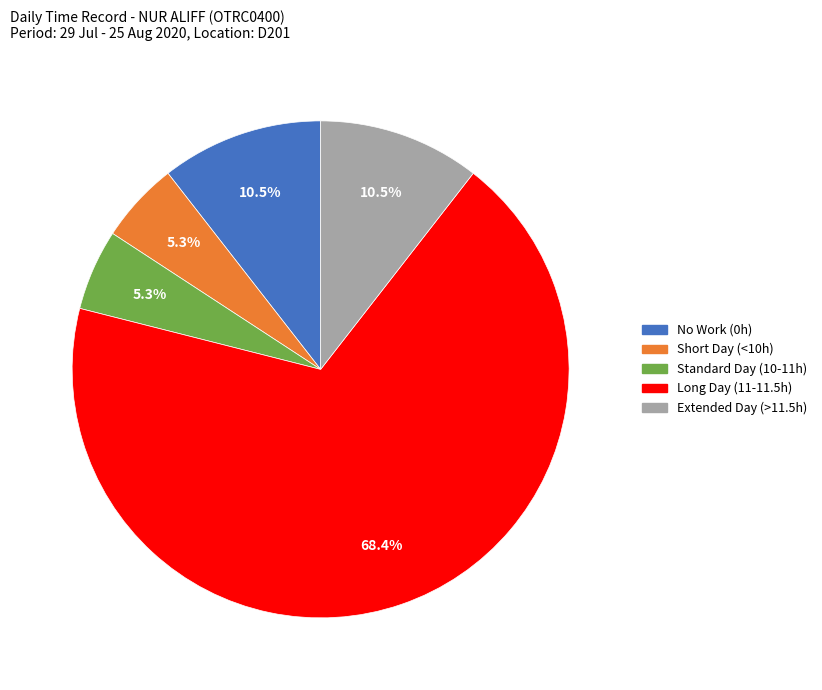

Is there a majority slice in this chart?

Yes